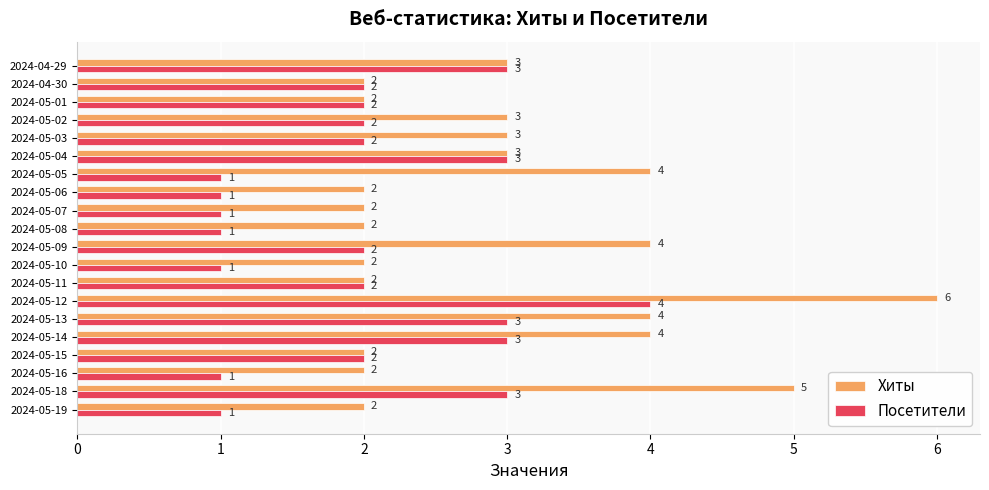

Which series has the widest spread of values?

Хиты